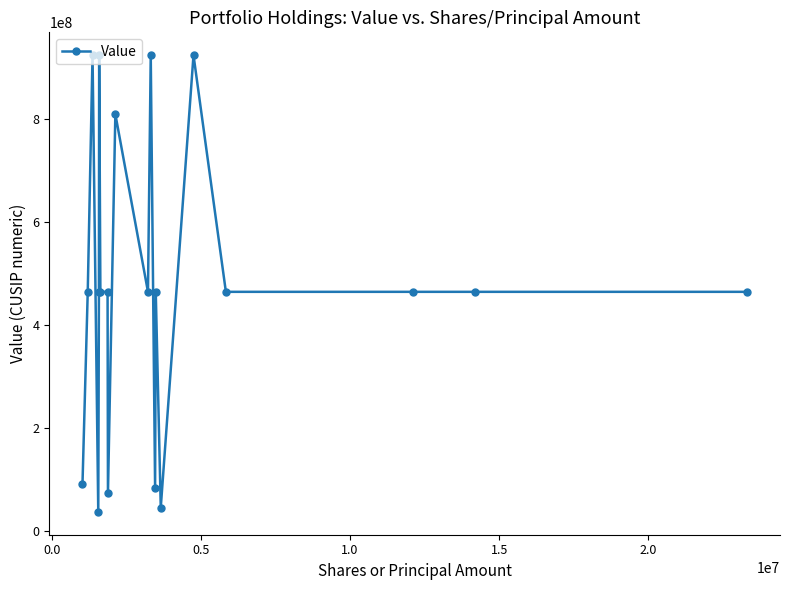

What is the greatest value displayed?

922908769